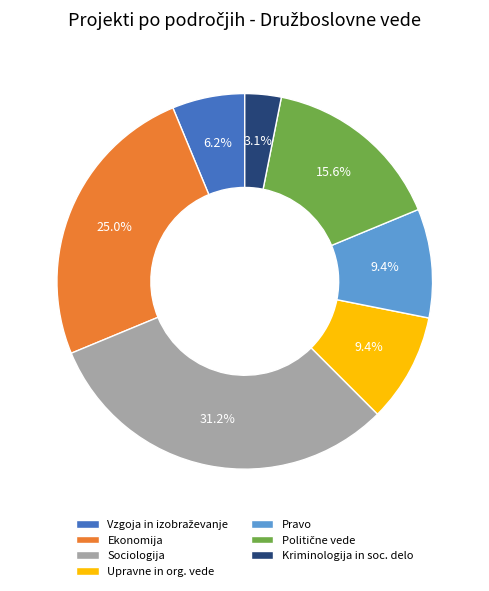

How many slices are in this pie chart?

7